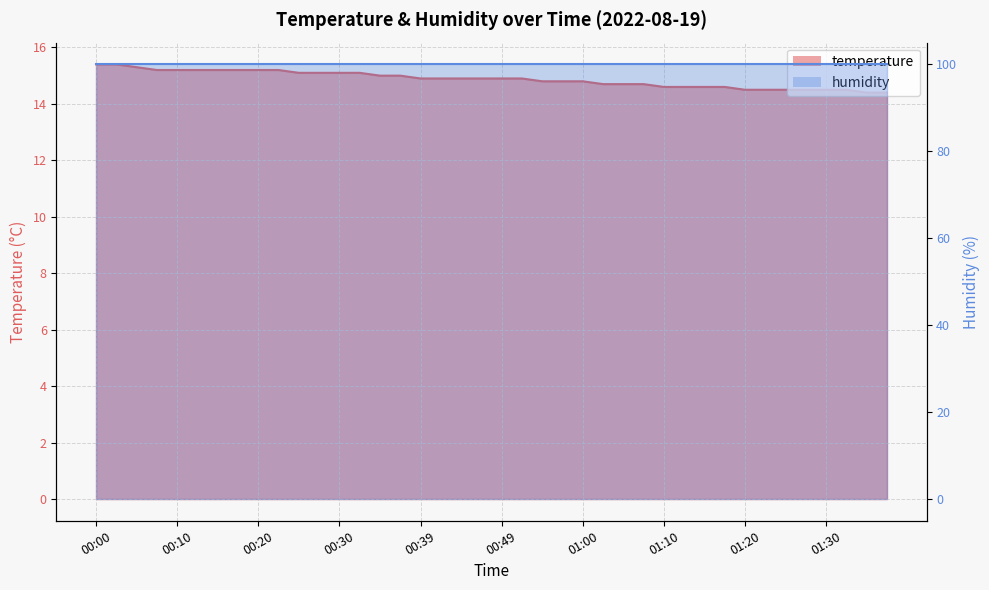

The value at 01:10 is 20.7. True or false?

False